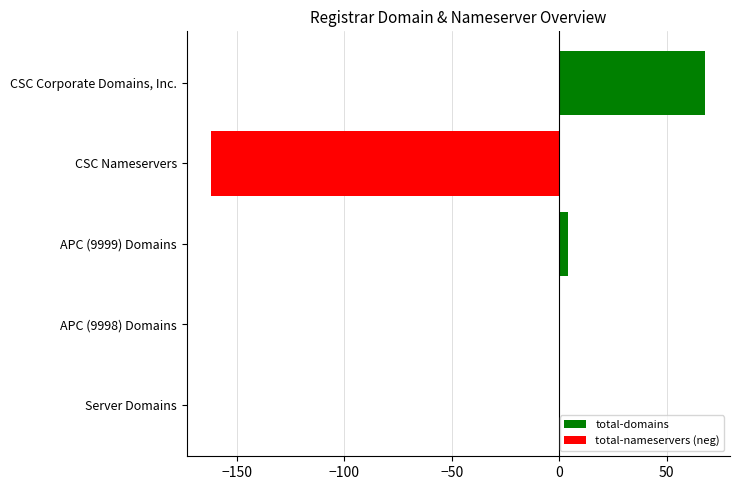

What is the sum of the values at CSC Nameservers and APC (9998) Domains?

-162